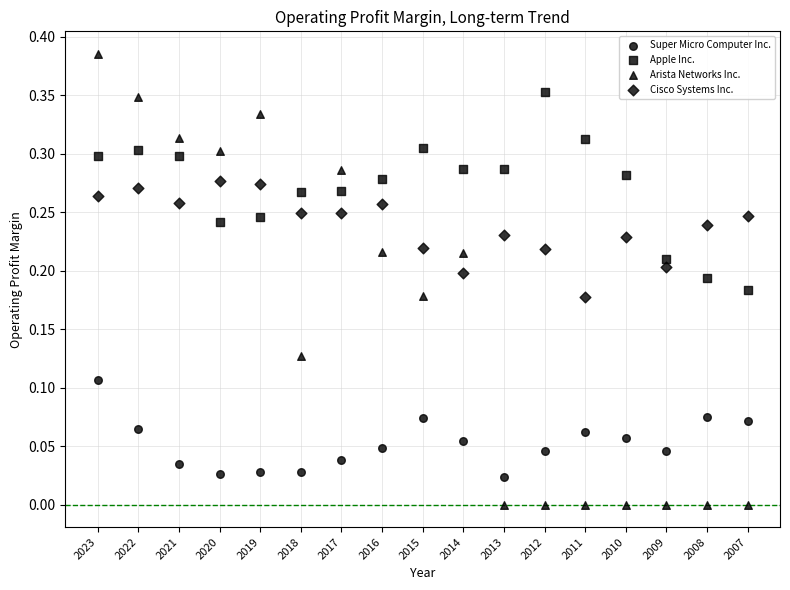

How many data points are displayed?

68